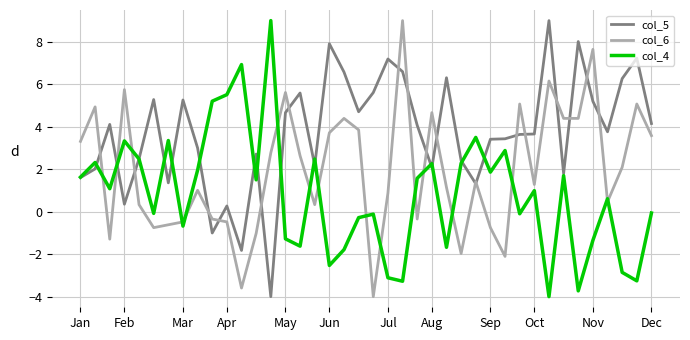

List the series in order of their overall mean, lowest first.

col_4, col_6, col_5